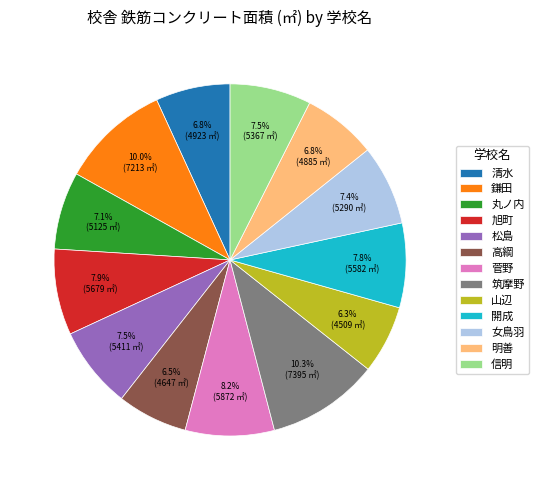

What is the ratio of the value at 丸ノ内 to the value at 鎌田?

0.7